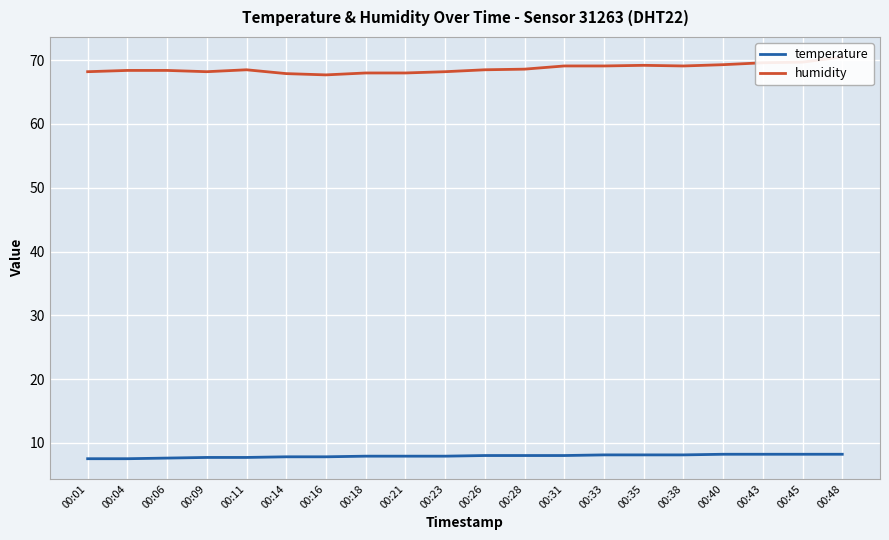

Count the temperature values in the range 7 to 8.

13